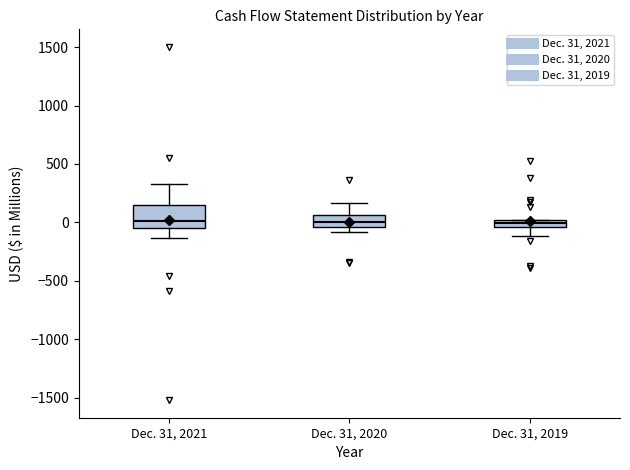

Where does the upper whisker of the box for Dec. 31, 2020 end on the y-axis? The values are not printed on the chart, so give them approximately, as read against the axis.

150